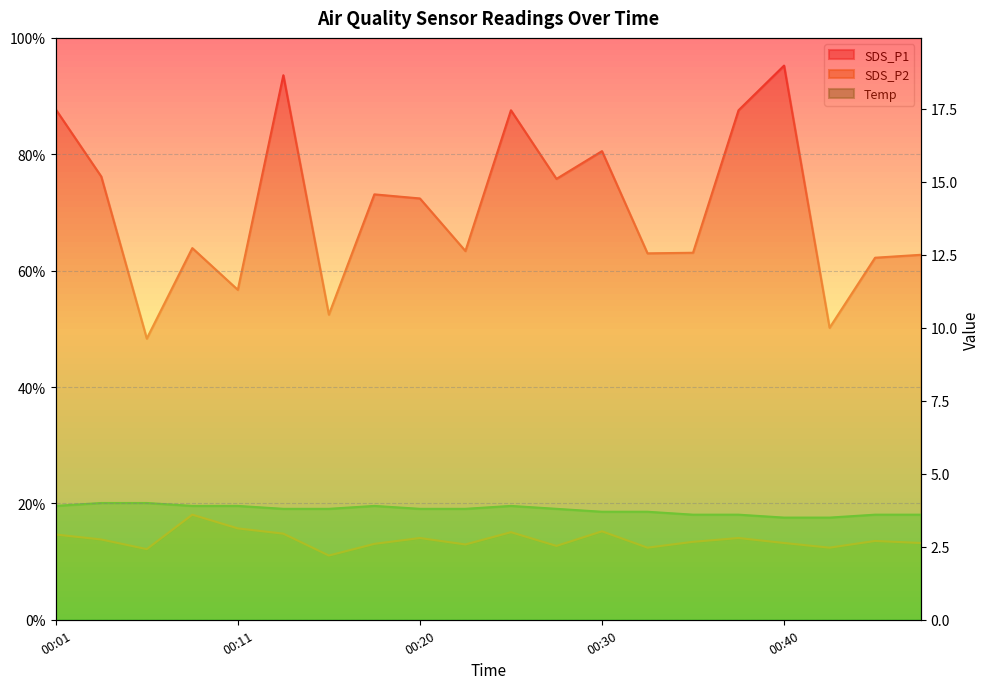

Rank the series at 00:32 from lowest to highest value.

SDS_P2, Temp, SDS_P1